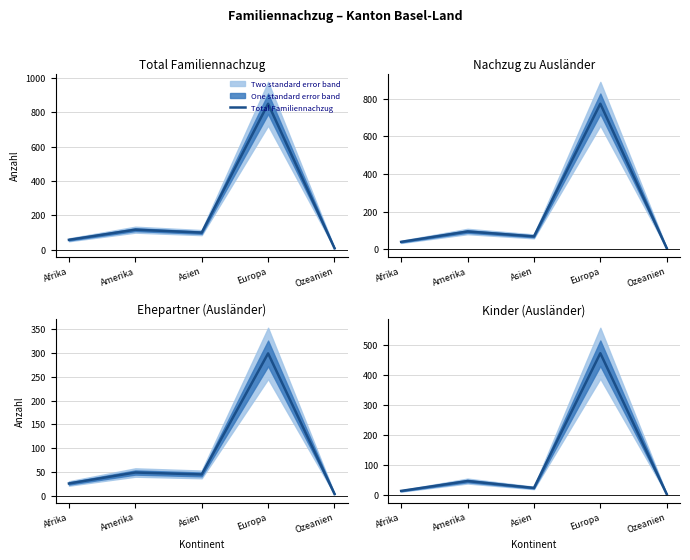

What value does the Kinder (Ausländer) series have at Asien?

23